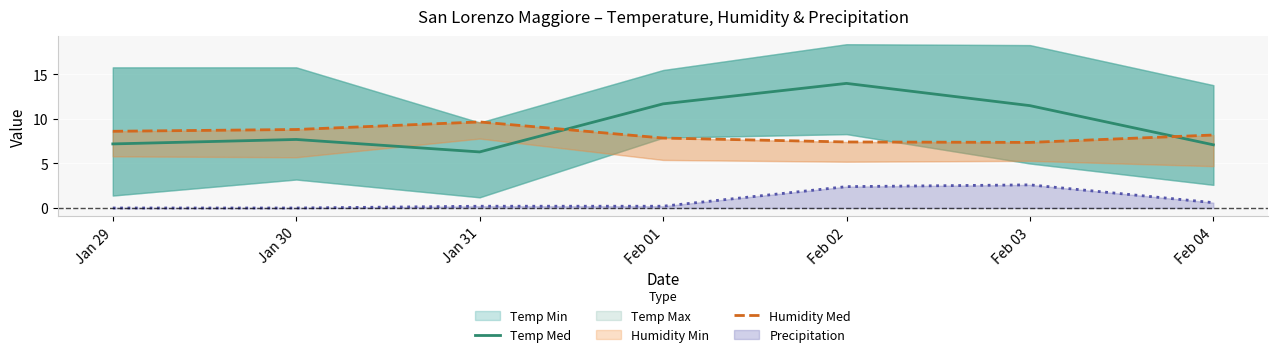

At how many categories does at least one series exceed 10?

3